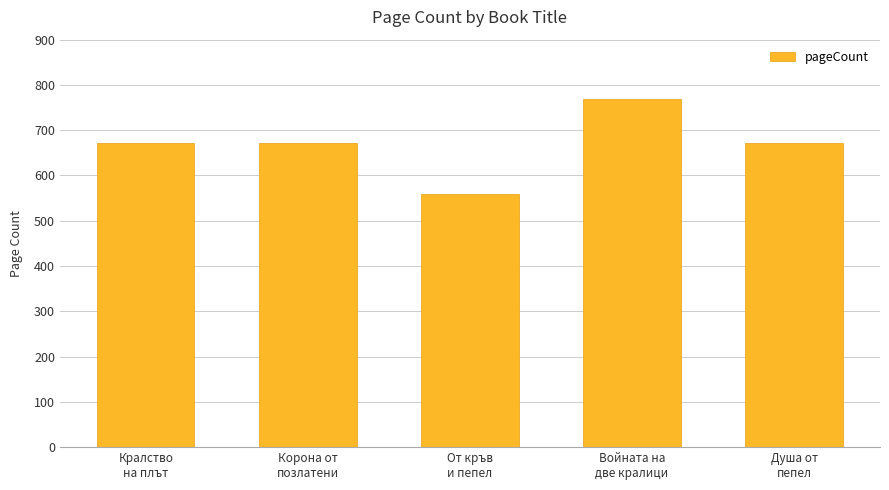

What is the maximum value shown in the chart?

768